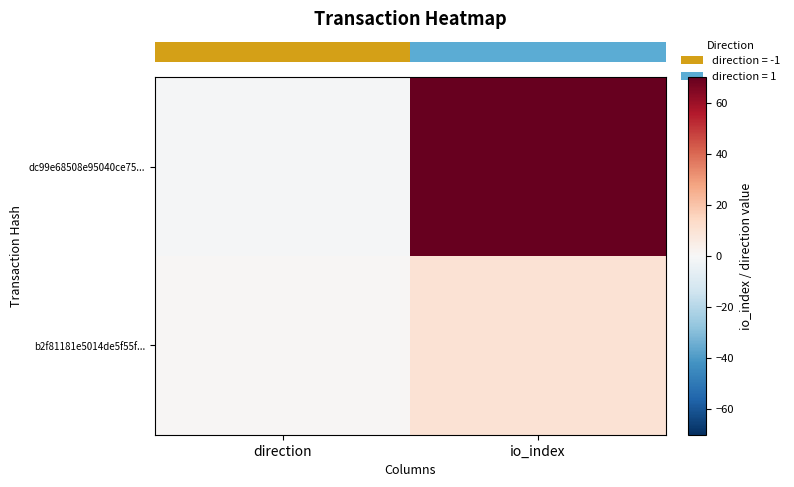

What is the total value across all series at io_index?

80